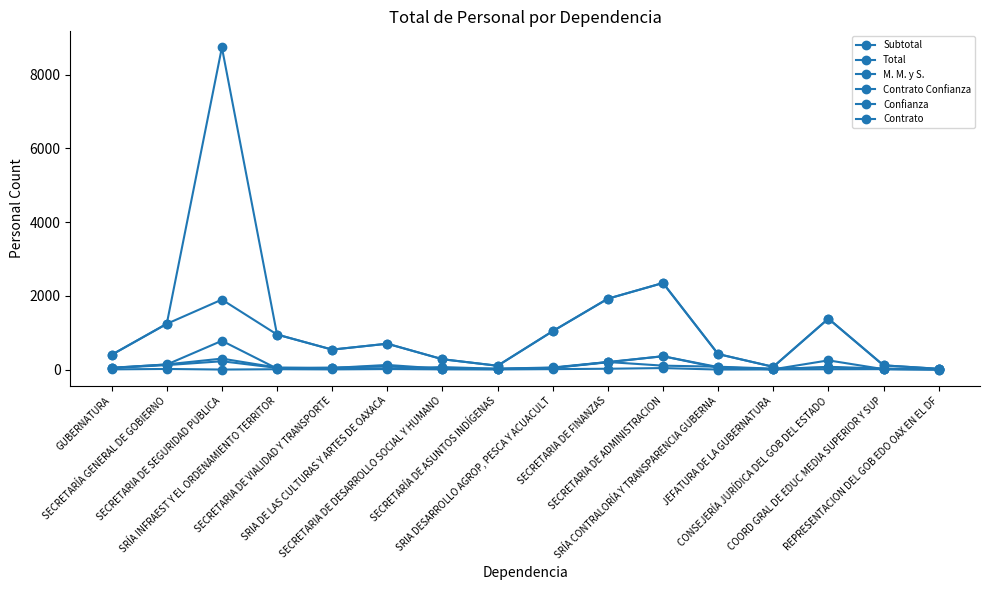

How many lines are shown in the chart?

6